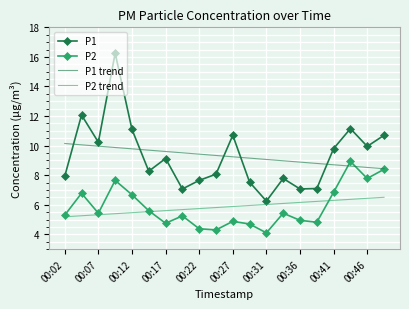

Rank the series by their maximum value, from highest to lowest.

P1, P1 trend, P2, P2 trend